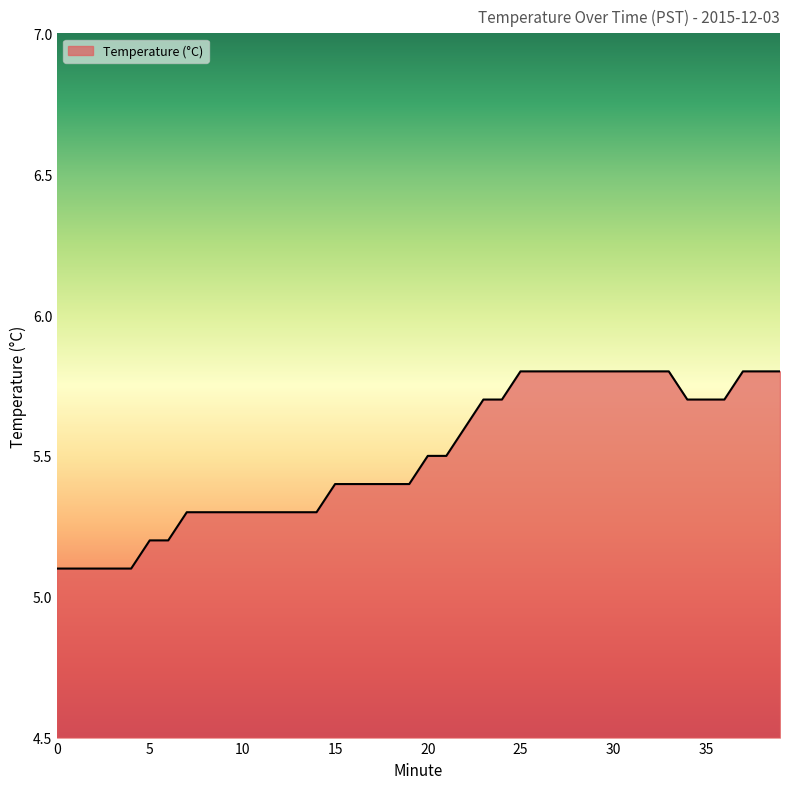

What is the greatest value displayed?

5.8